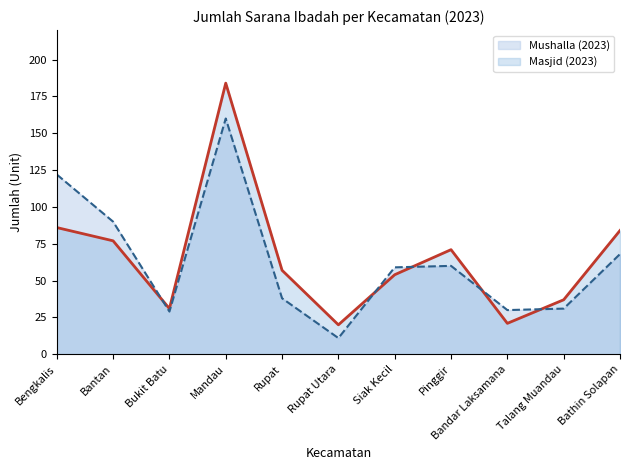

Where is Mushalla (2023) nearest to the value 85?

Bantan